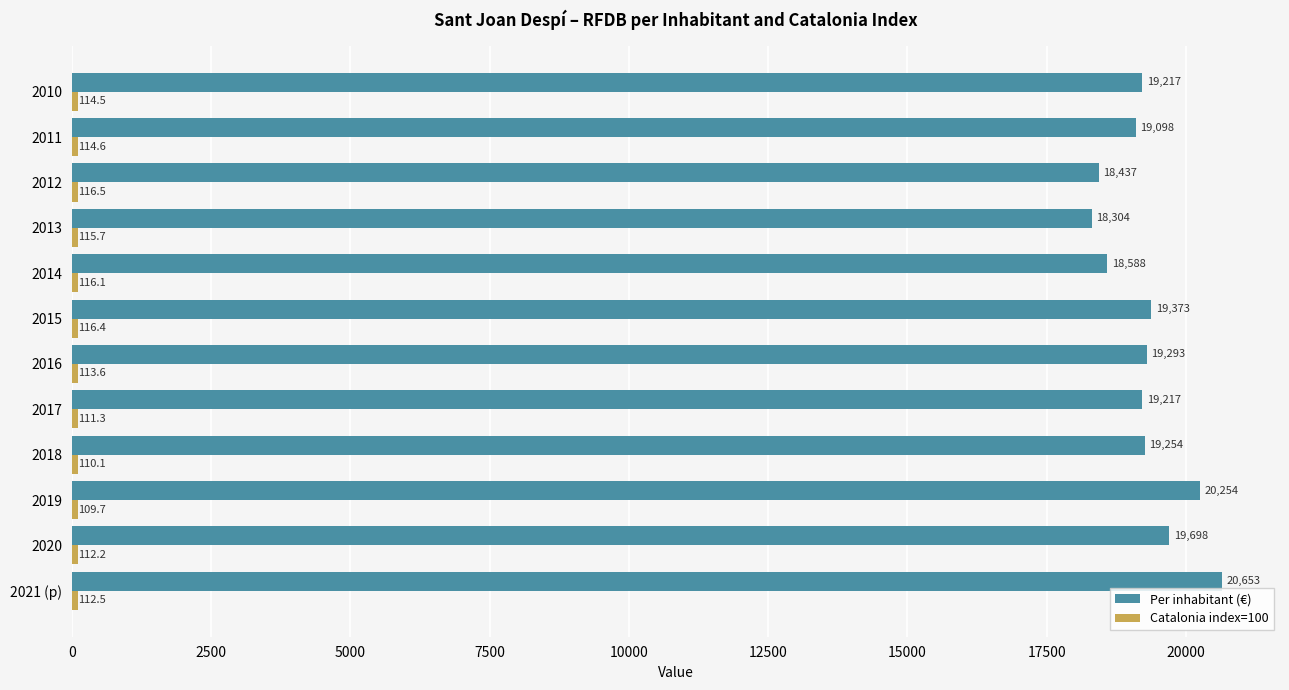

Read the Per inhabitant (€) value at 2021 (p).

20653.0